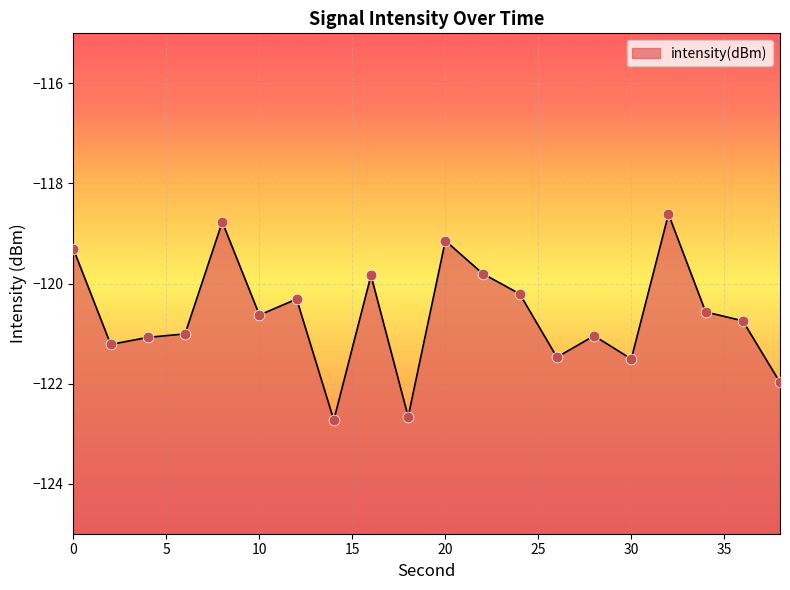

Which has a higher value, 26 or 8?

8